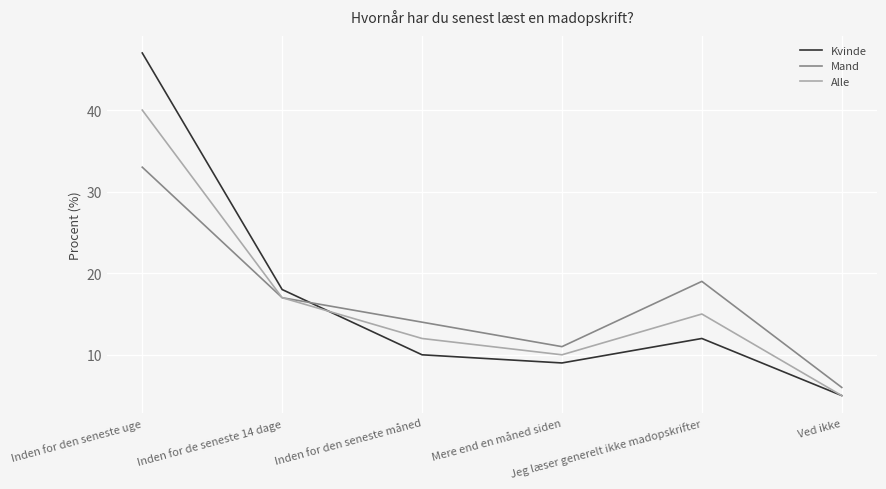

True or false: Kvinde and Mand cross at least once.

True